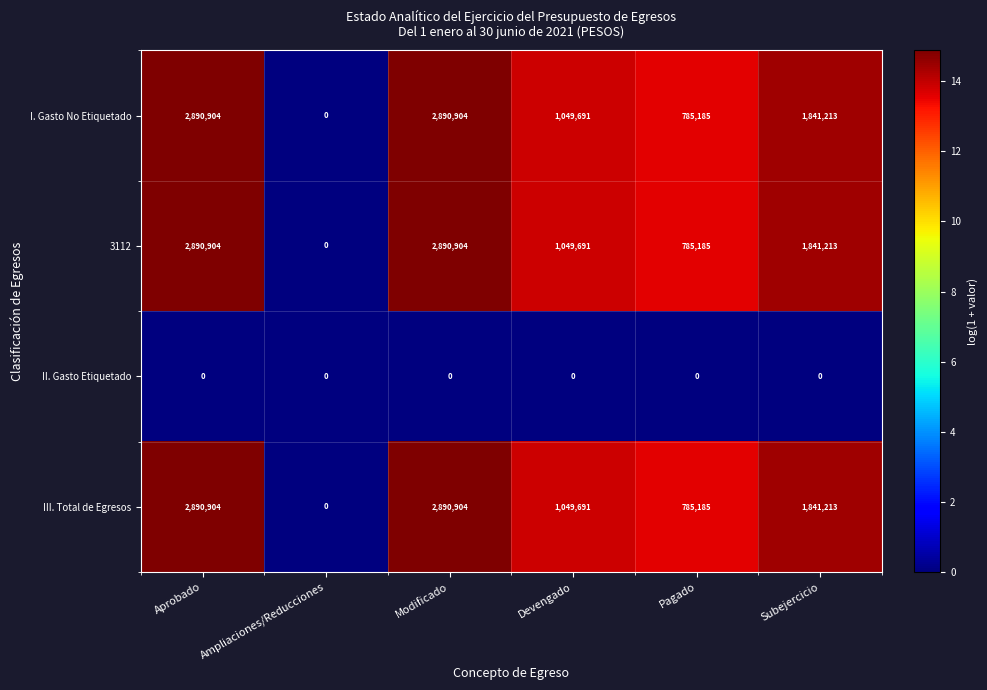

Count the number of data series in this chart.

4